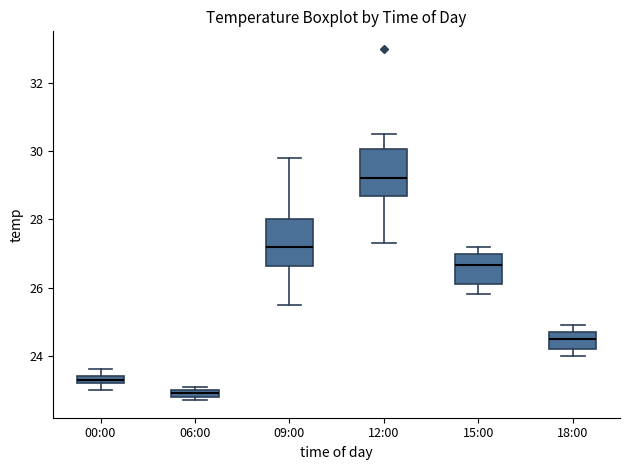

Which box's median line is the highest?

12:00